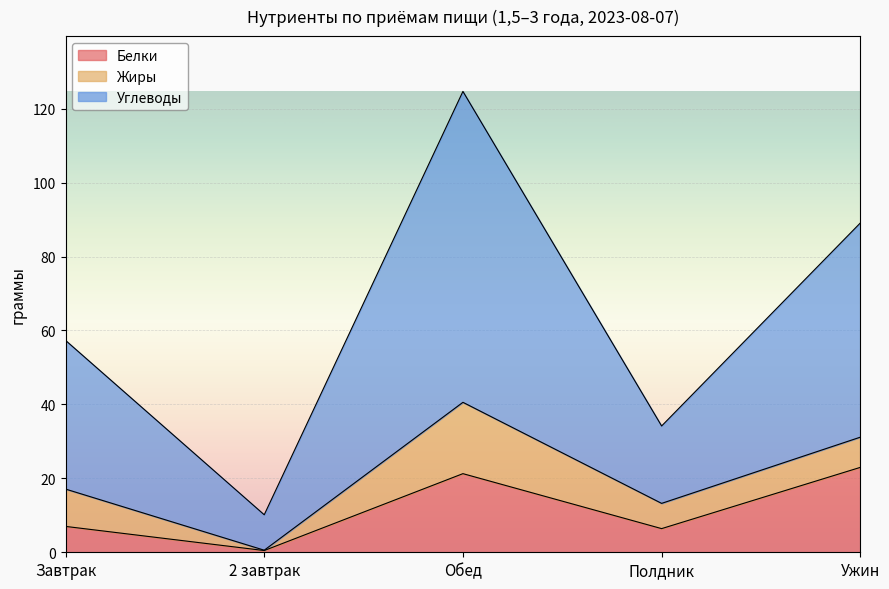

Which category has the lowest value in the Углеводы series?

2 завтрак